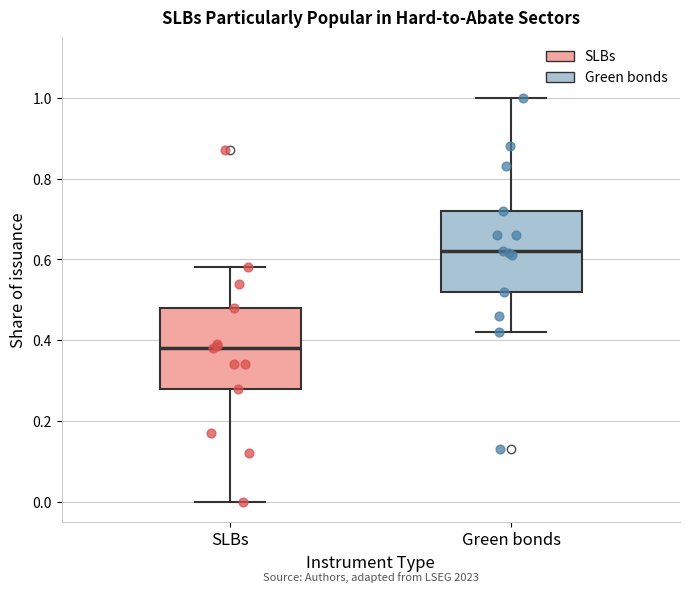

Which box has the lowest median line?

SLBs